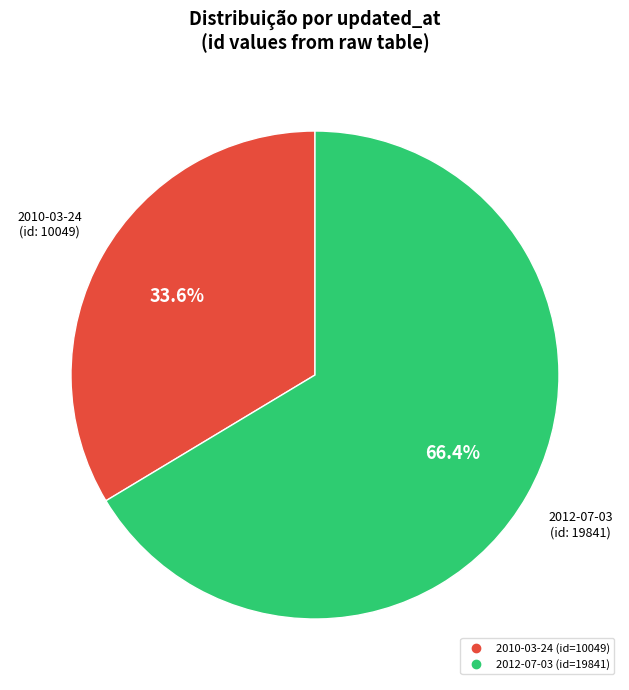

How many slices are in this pie chart?

2